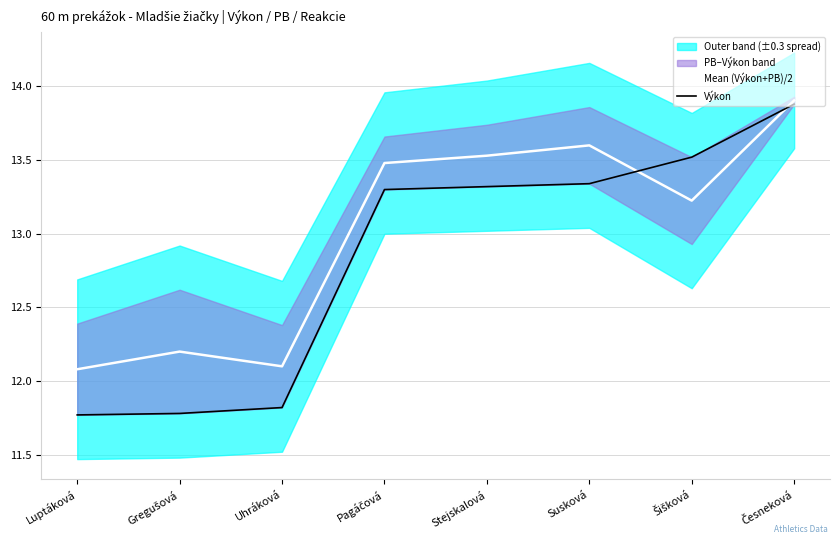

Is it true that Výkon equals 11.8 at Gregušová?

True